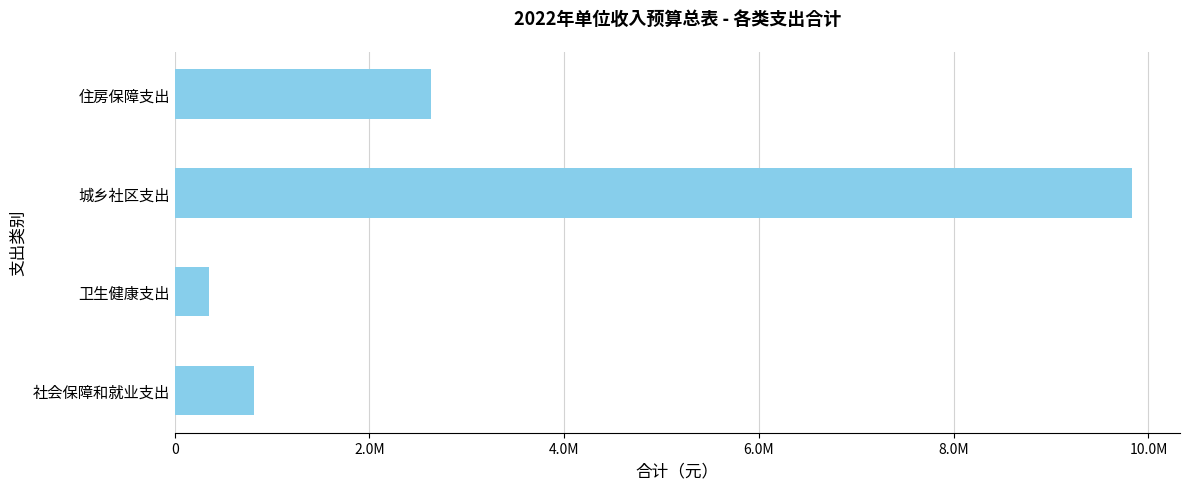

What is the minimum value shown in the chart?

355800